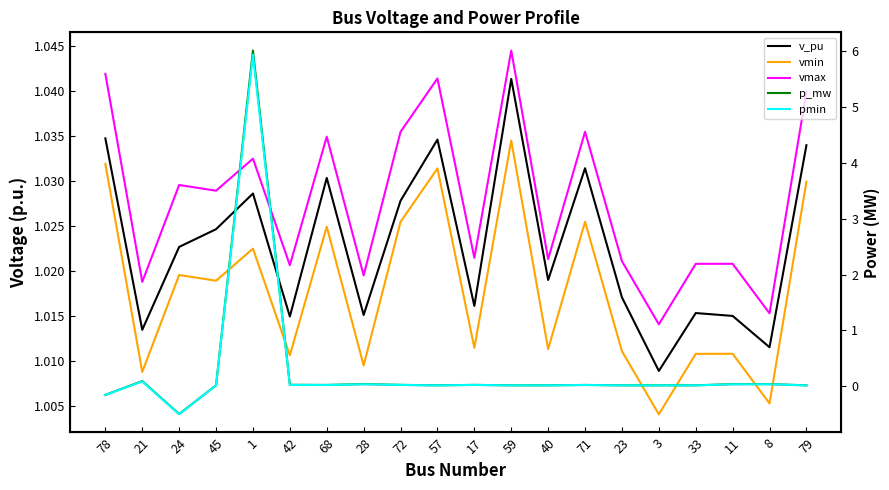

At how many categories does at least one series exceed 3?

1